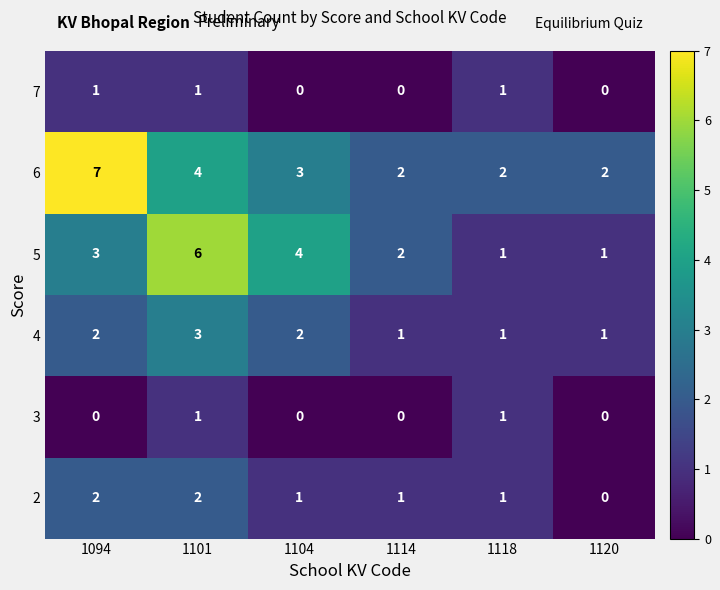

How many 5 values are between 1 and 4?

5